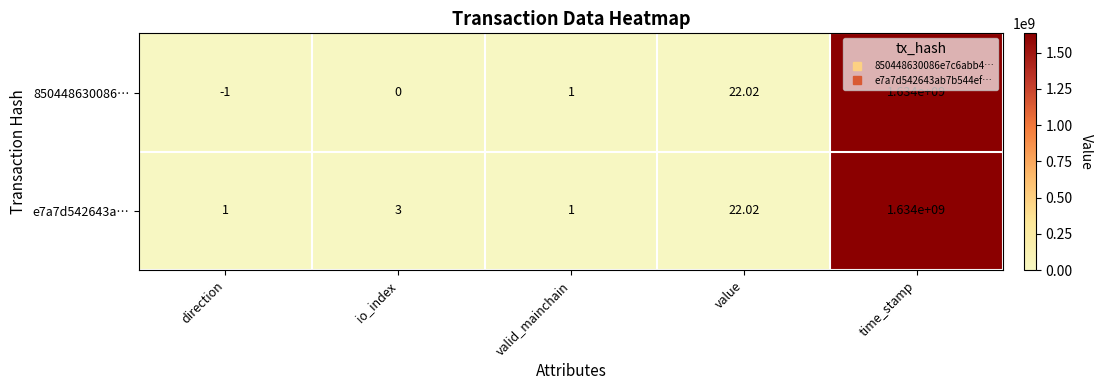

Where is 850448630086… nearest to the value 816999999?

value